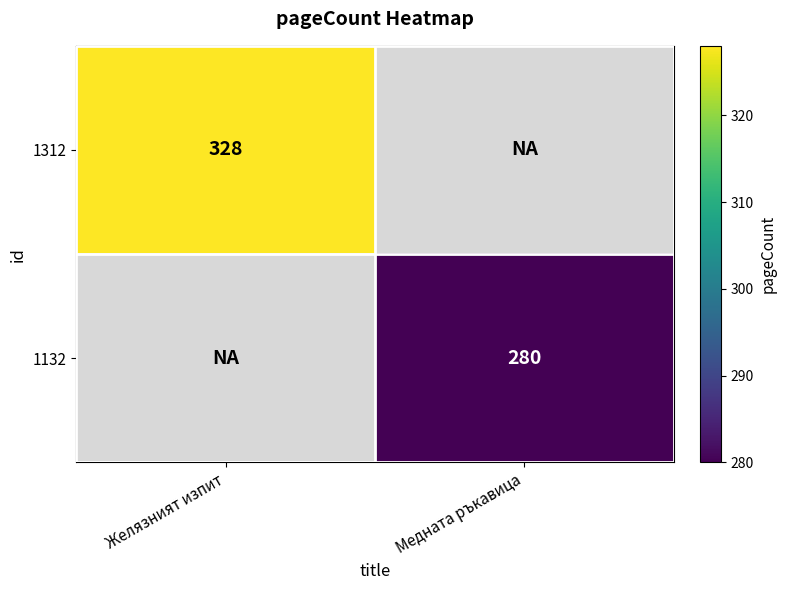

True or false: 1312 has a value of 140.3 at Желязният изпит.

False